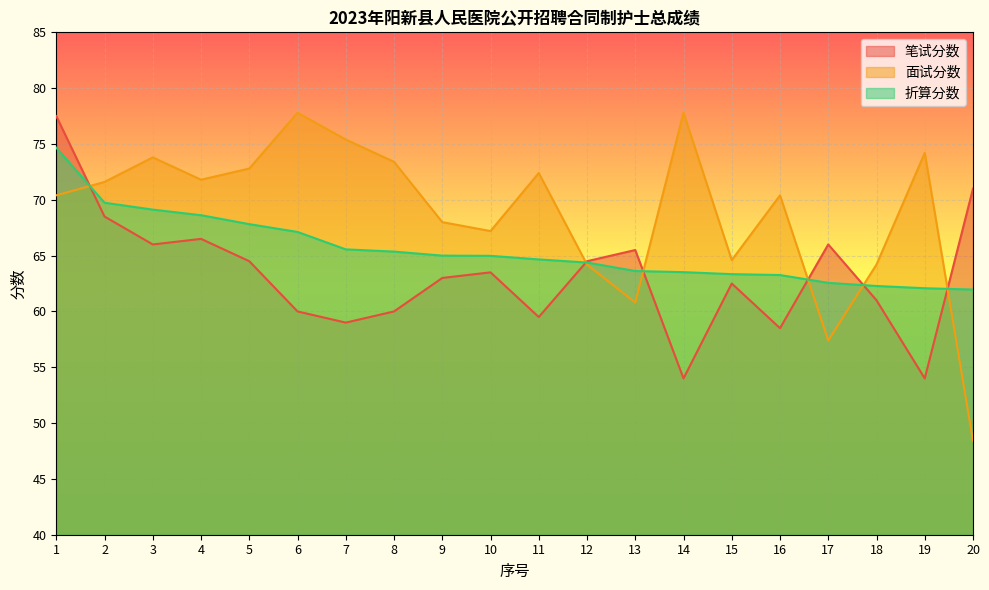

Where does the 折算分数 series first go above 64?

1